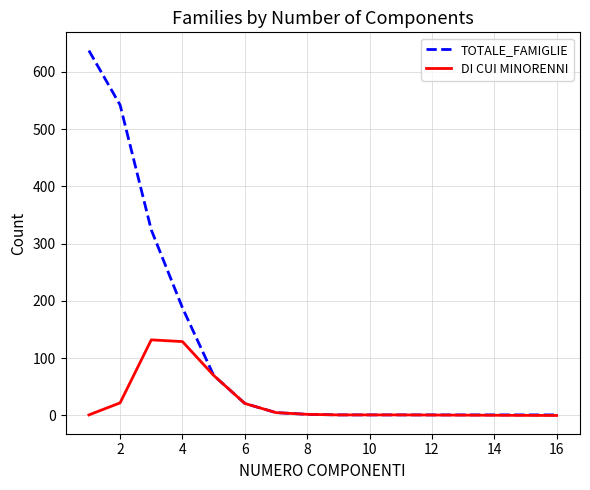

Which series has the largest total across all categories?

TOTALE_FAMIGLIE